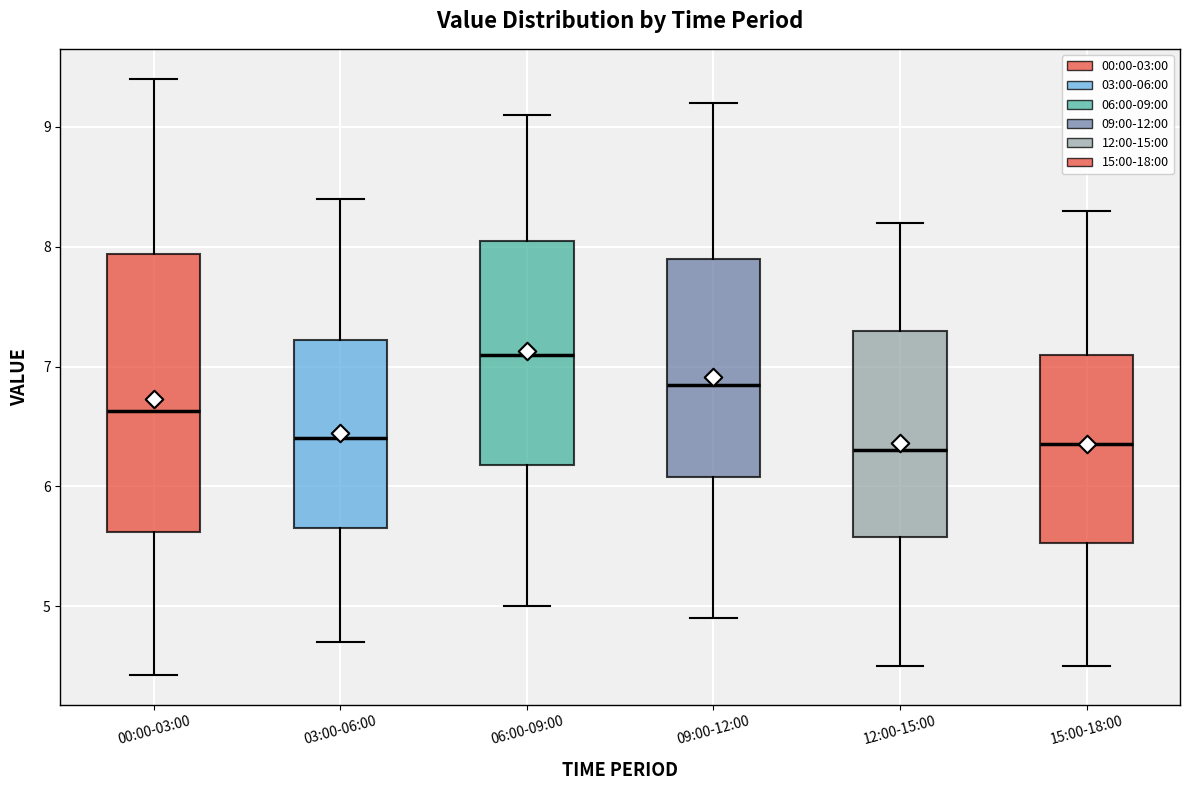

Reading left to right, read every box against the y-axis: the position of its median line, the range the box covers, and the ends of its whiskers. The values are not printed on the chart, so give them approximately, as read against the axis.

00:00-03:00: median 6.6, box 5.6 to 7.9, whiskers 4.4 to 9.4
03:00-06:00: median 6.4, box 5.7 to 7.2, whiskers 4.7 to 8.4
06:00-09:00: median 7.1, box 6.2 to 8.1, whiskers 5.0 to 9.1
09:00-12:00: median 6.9, box 6.1 to 7.9, whiskers 4.9 to 9.2
12:00-15:00: median 6.3, box 5.6 to 7.3, whiskers 4.5 to 8.2
15:00-18:00: median 6.4, box 5.5 to 7.1, whiskers 4.5 to 8.3